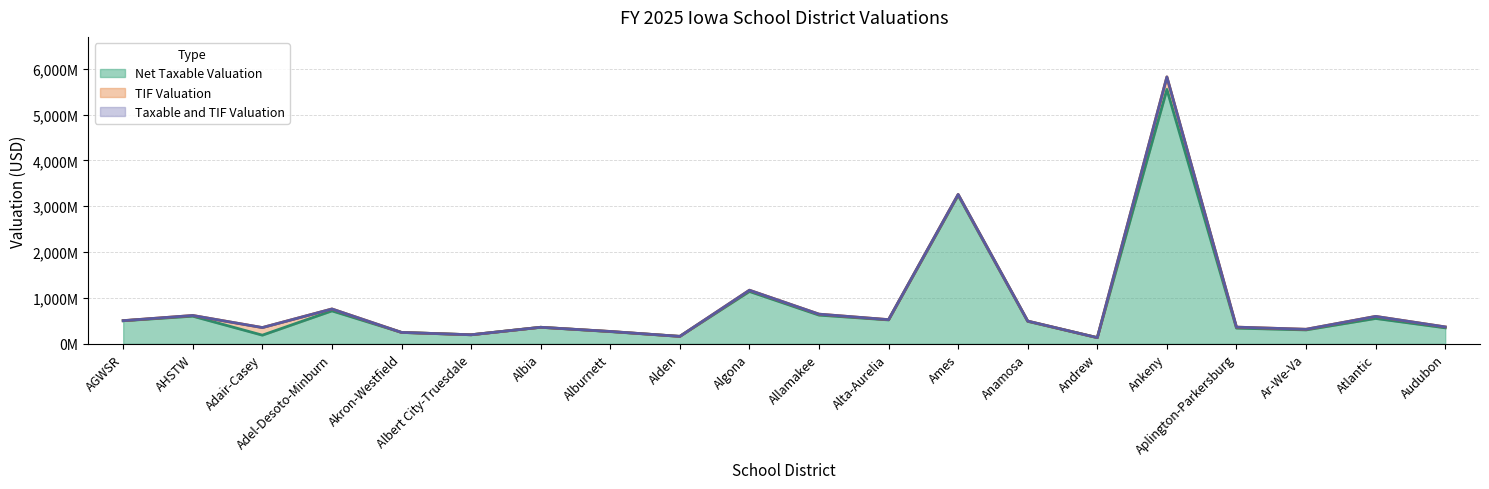

What is the average value of the Net Taxable Valuation series?

825.0